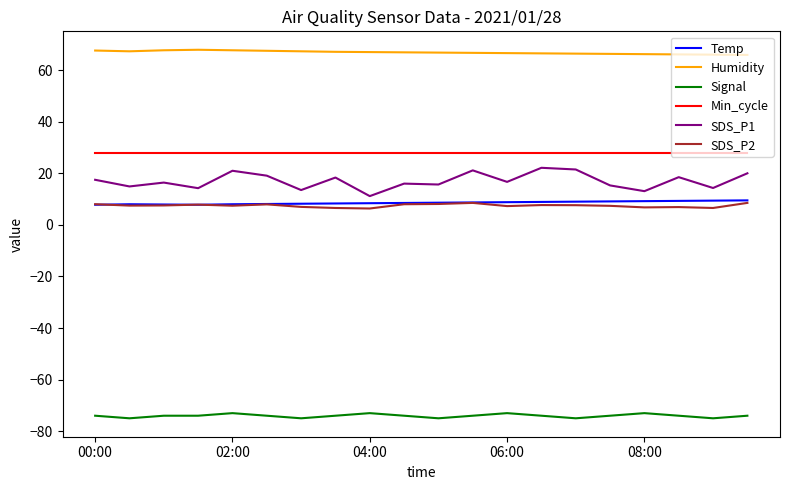

True or false: Min_cycle and SDS_P2 cross at least once.

False